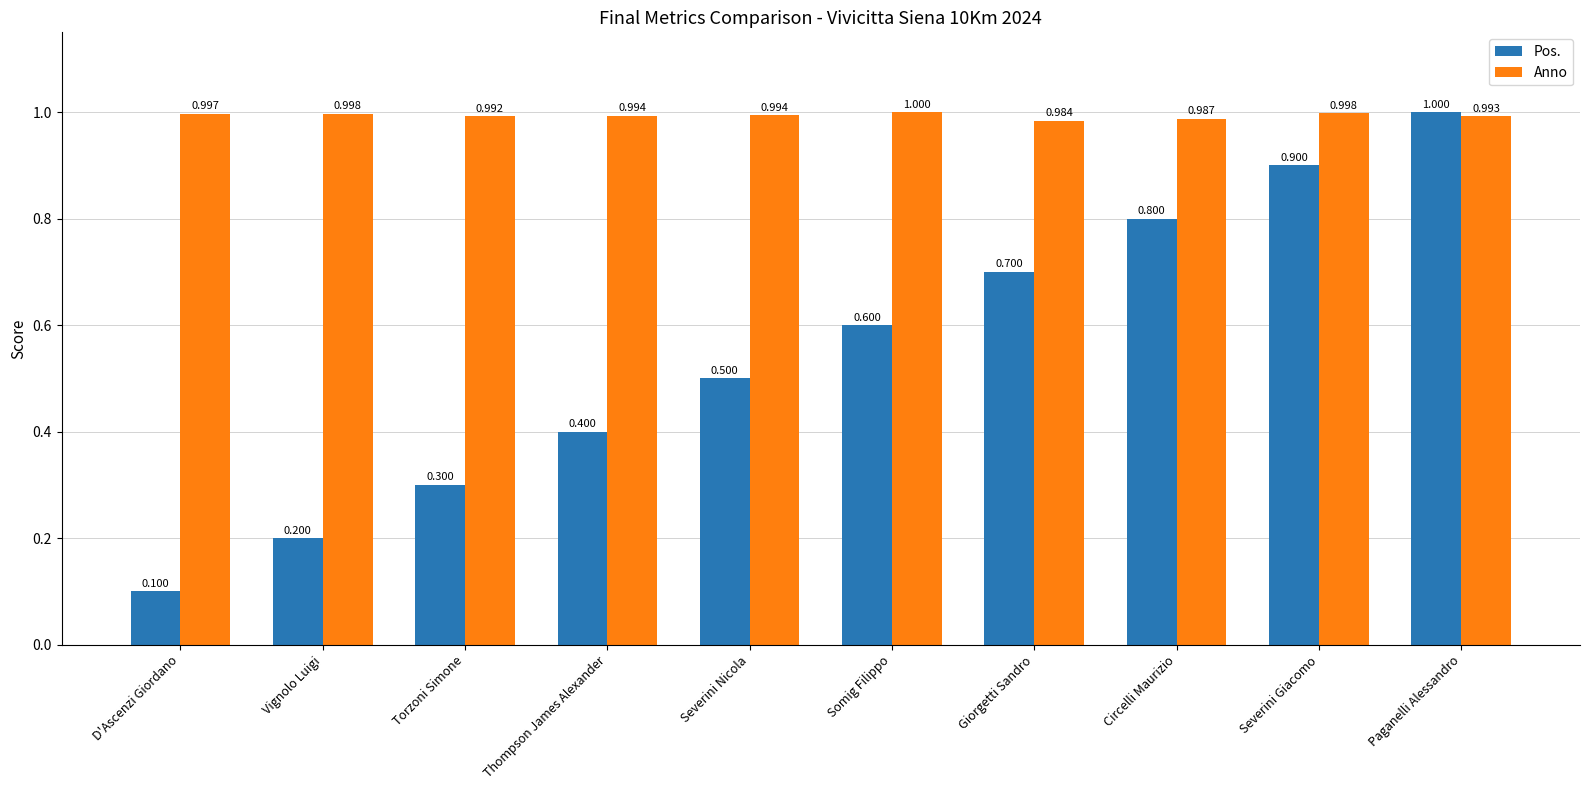

Reading left to right, extract all data points from this chart.

Pos.: 0.1	0.2	0.3	0.4	0.5	0.6	0.7	0.8	0.9	1.0
Anno: 1.0	1.0	1.0	1.0	1.0	1.0	1.0	1.0	1.0	1.0